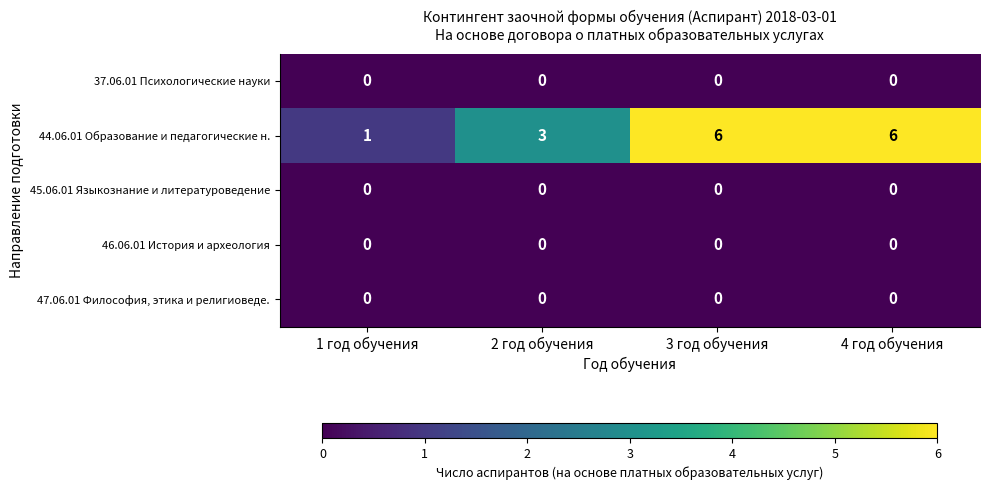

Where is 44.06.01 Образование и педагогические н. nearest to the value 3?

2 год обучения